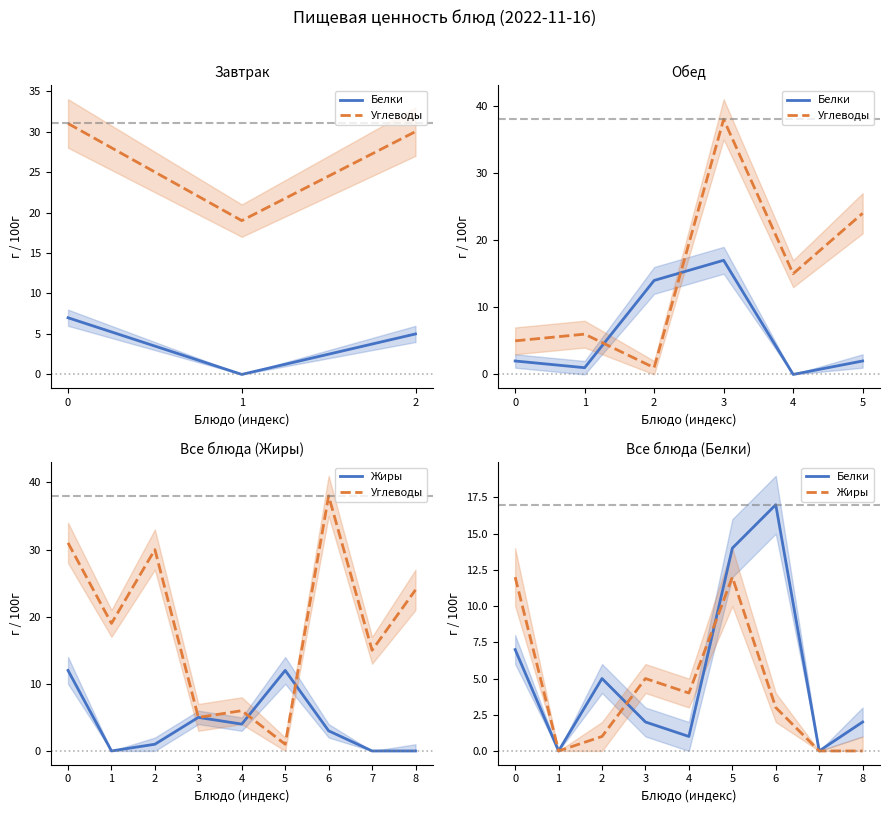

What is the spread (max minus min) of values at 8?

24